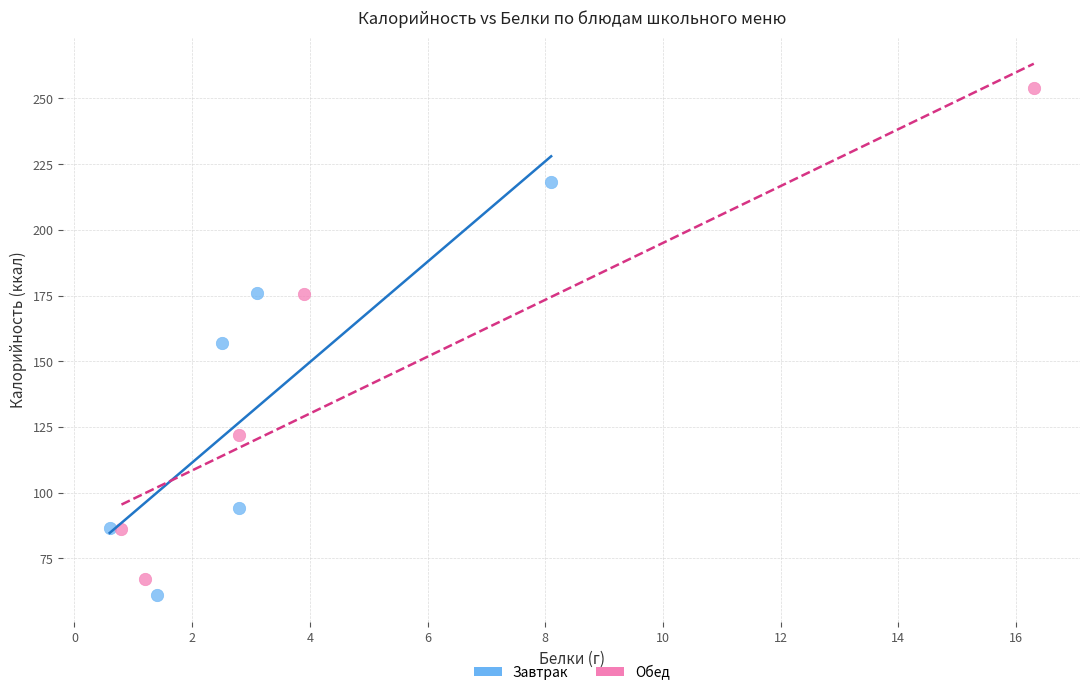

Which series has the largest Y range (max minus min)?

Обед